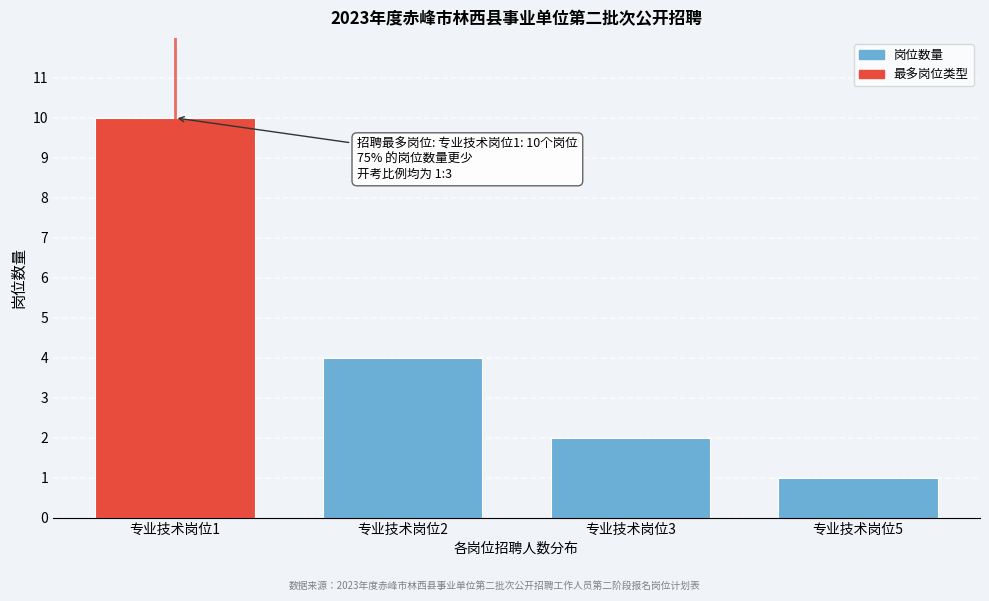

Reading right to left, what are all the values shown in this chart?

1	2	4	10